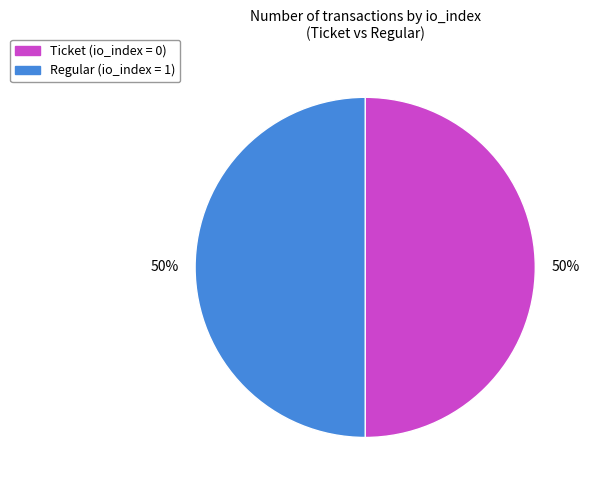

Rank the categories by value from lowest to highest.

tx_type: Ticket (io_index=0), tx_type: Regular (io_index=1)